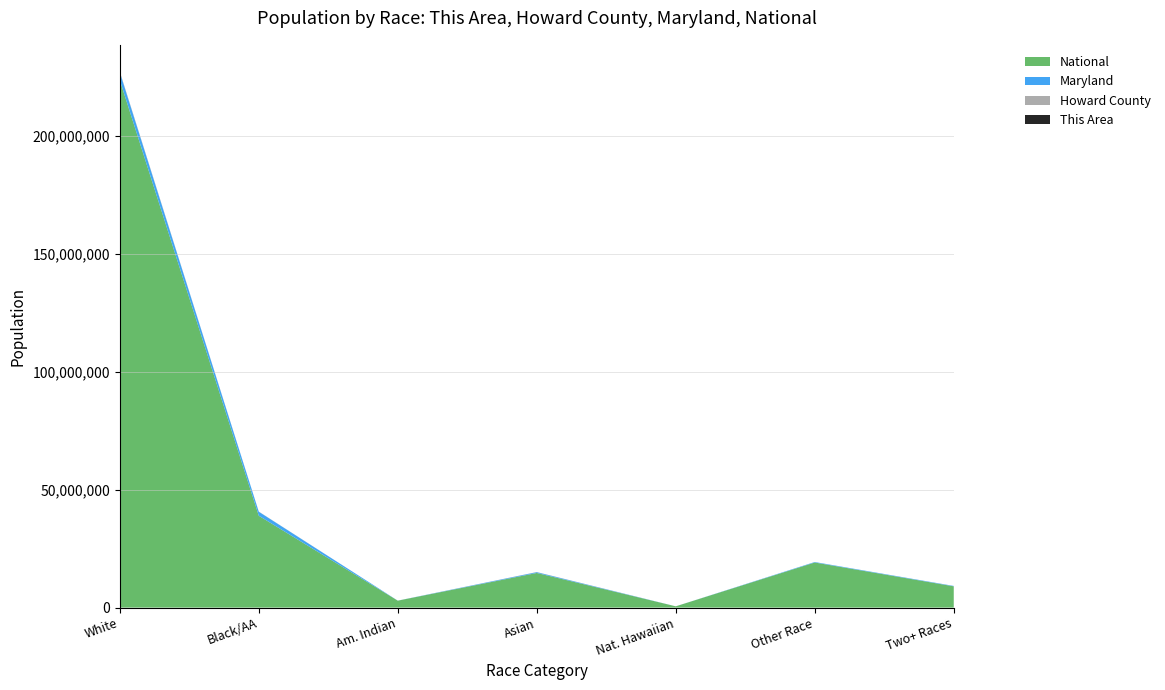

Reading left to right, transcribe all the data shown in this chart.

This Area: White alone=40303	Black or African American alone=5673	American Indian and Alaska Native=137	Asian alone=14023	Native Hawaiian and Other Pacific=23	Some Other Race alone=728	Two or More Races=1810
Howard County: White alone=178523	Black or African American alone=50188	American Indian and Alaska Native=866	Asian alone=41221	Native Hawaiian and Other Pacific=123	Some Other Race alone=5709	Two or More Races=10455
Maryland: White alone=3359284	Black or African American alone=1700298	American Indian and Alaska Native=20420	Asian alone=318853	Native Hawaiian and Other Pacific=3157	Some Other Race alone=206832	Two or More Races=164708
National: White alone=223553265	Black or African American alone=38929319	American Indian and Alaska Native=2932248	Asian alone=14674252	Native Hawaiian and Other Pacific=540013	Some Other Race alone=19107368	Two or More Races=9009073